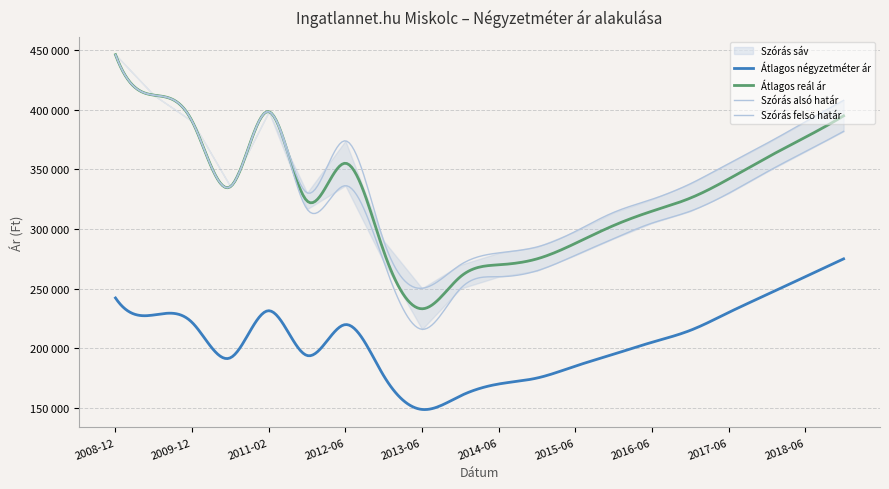

At how many categories does at least one series exceed 353937?

9